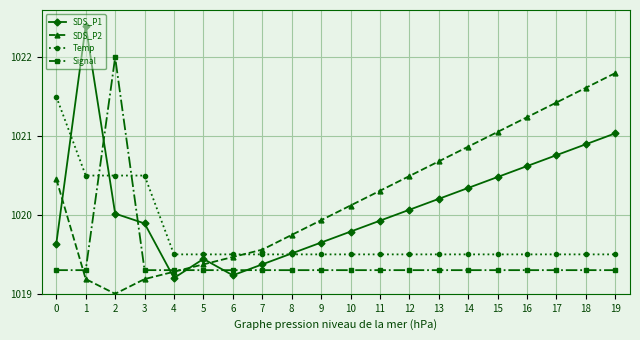

Does the chart display data point markers on the line(s)?

Yes